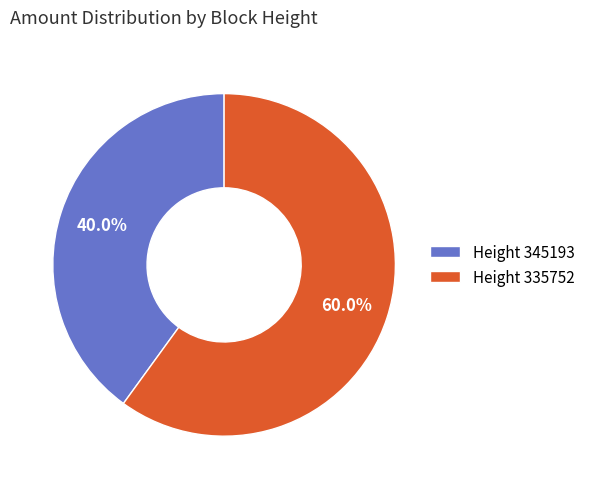

What percentage is NOT represented by Height 345193?

60.0%